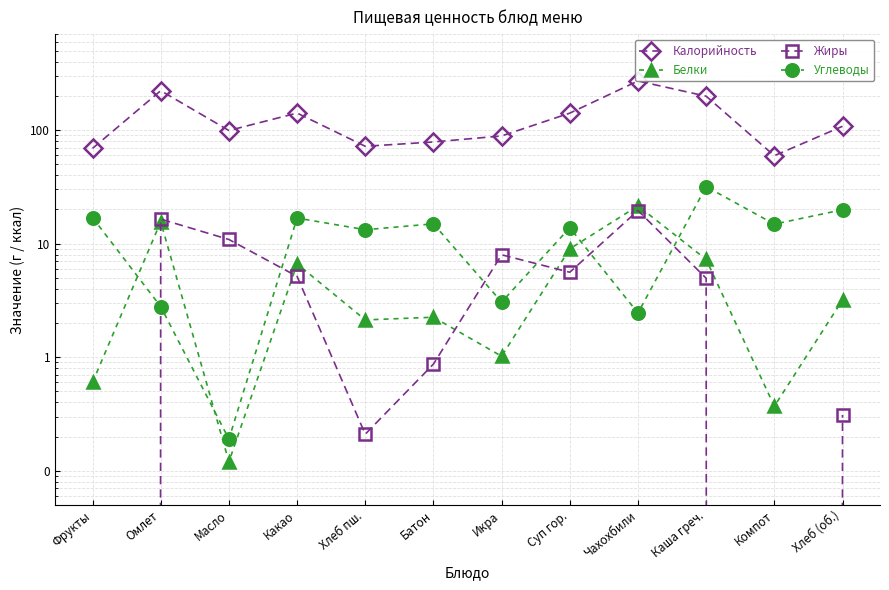

Where is the first local maximum for Жиры?

Омлет